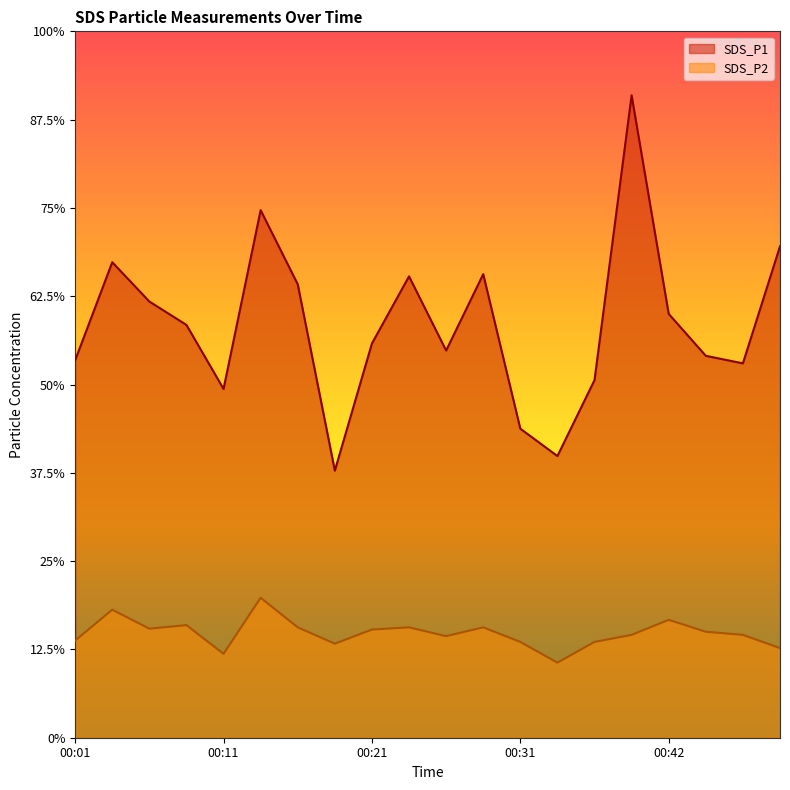

At how many categories does at least one series exceed 3?

20